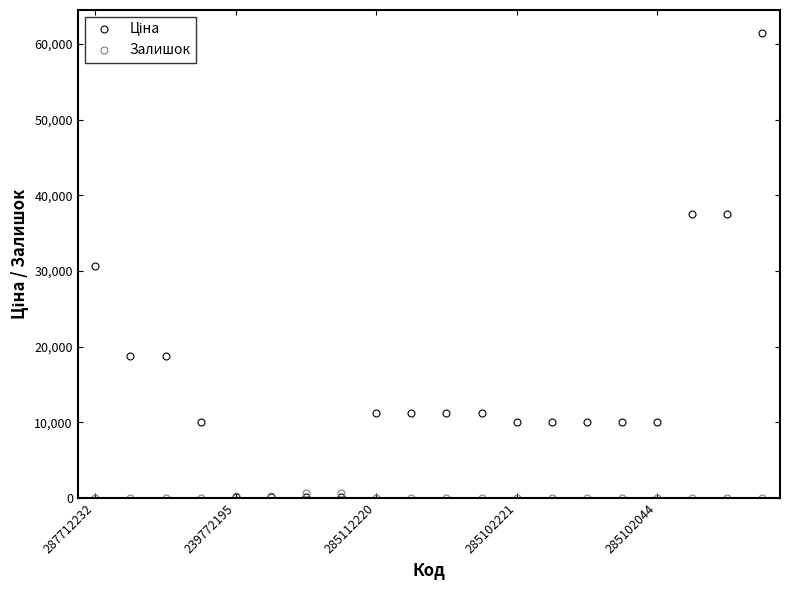

Count the number of data series in this chart.

2